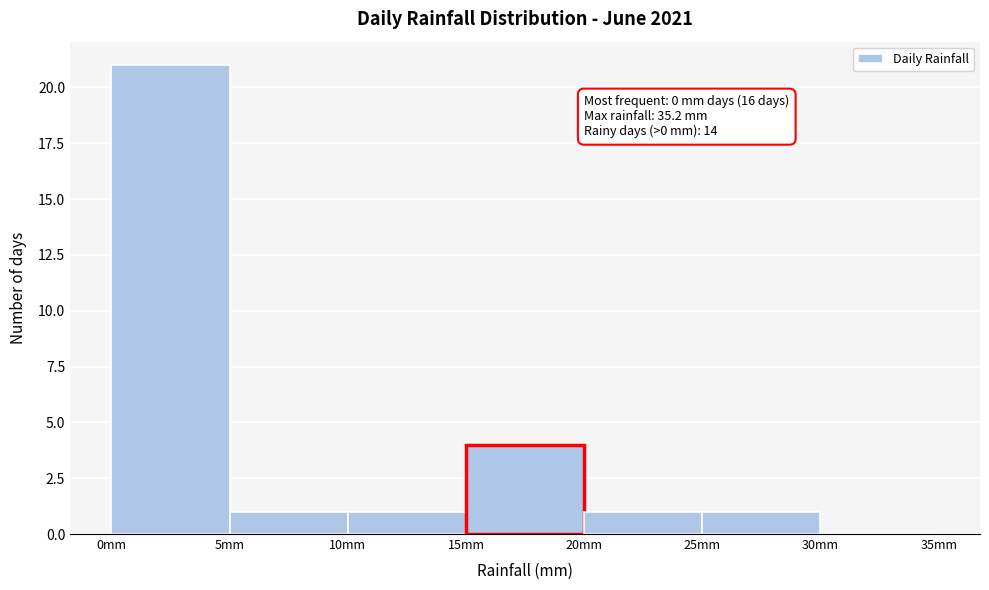

Over which range of the x-axis is the bar tallest?

0 to 5